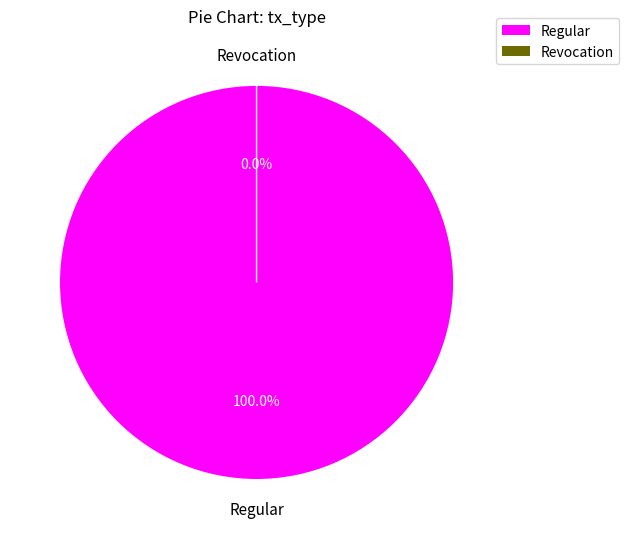

Is it true that Regular is 99% of the pie?

False